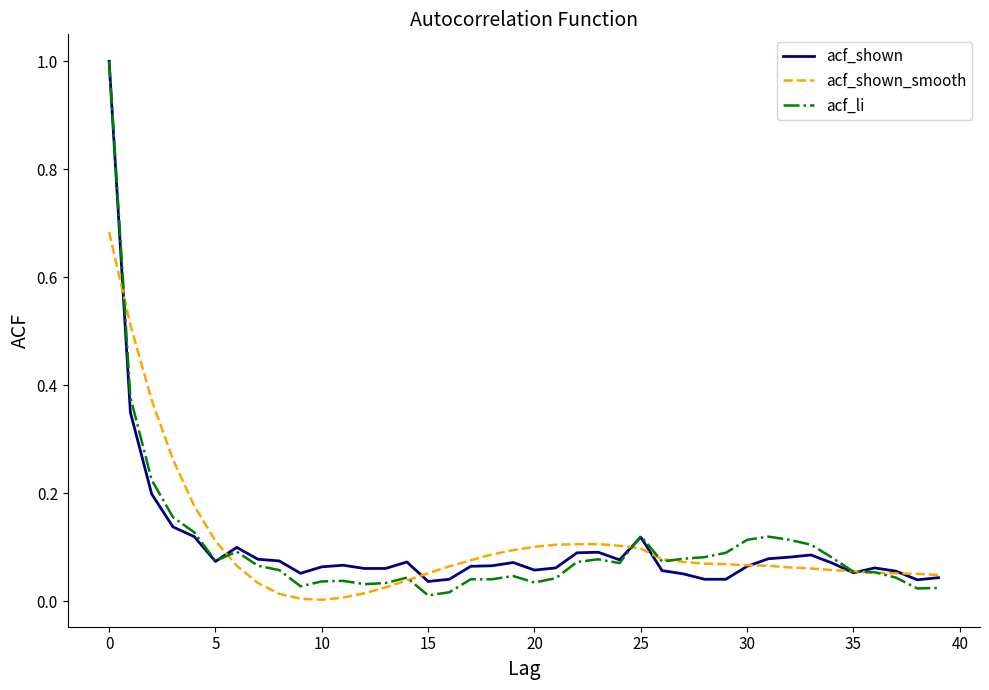

Which series has the largest range (max minus min)?

acf_li